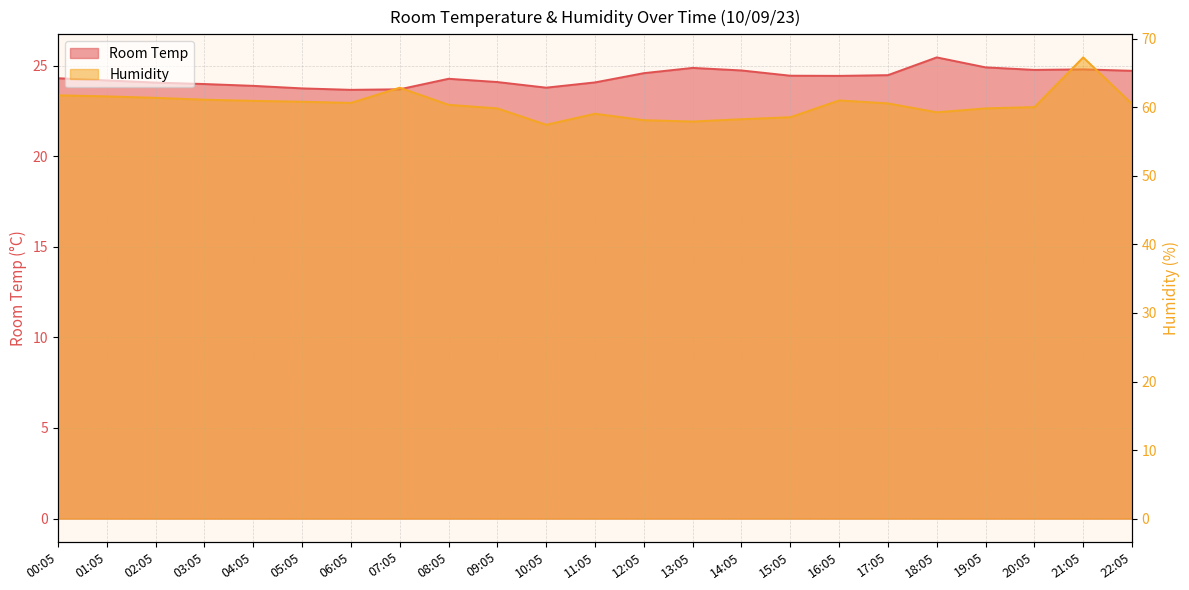

How many data points in Room Temp are above 24?

17